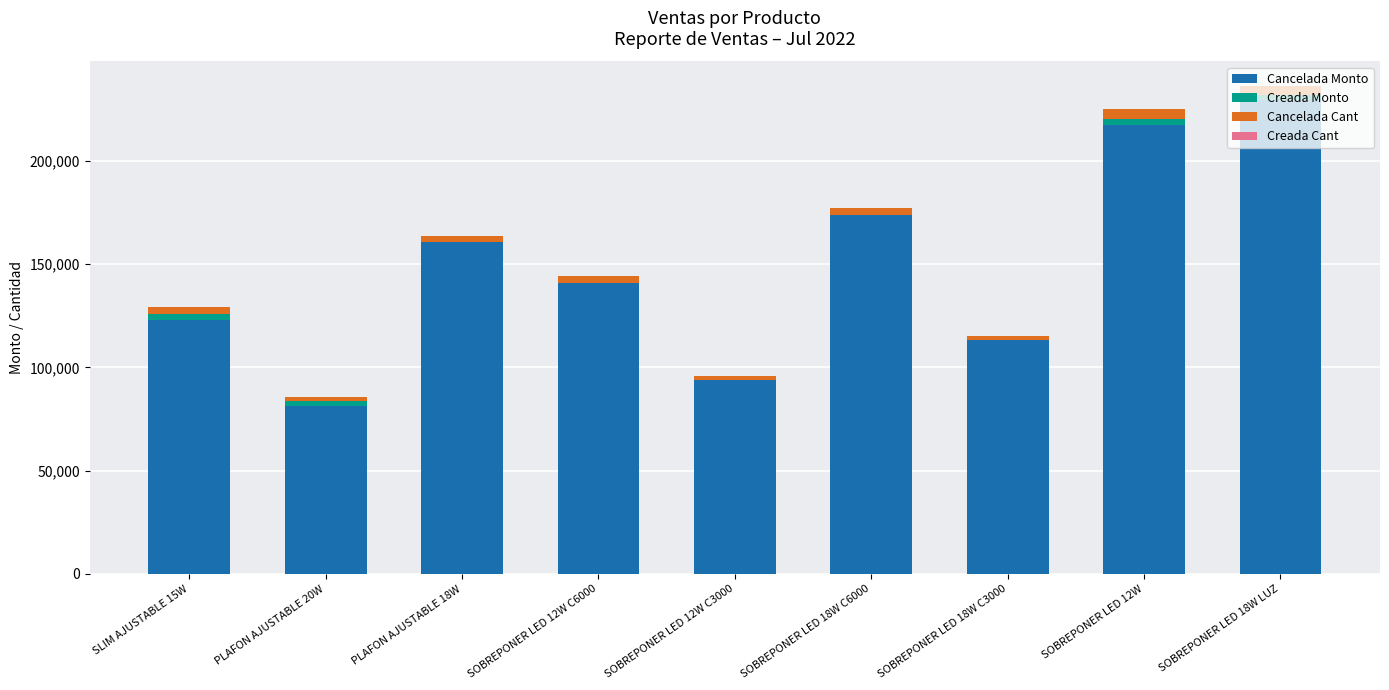

How many series are shown in this chart?

4